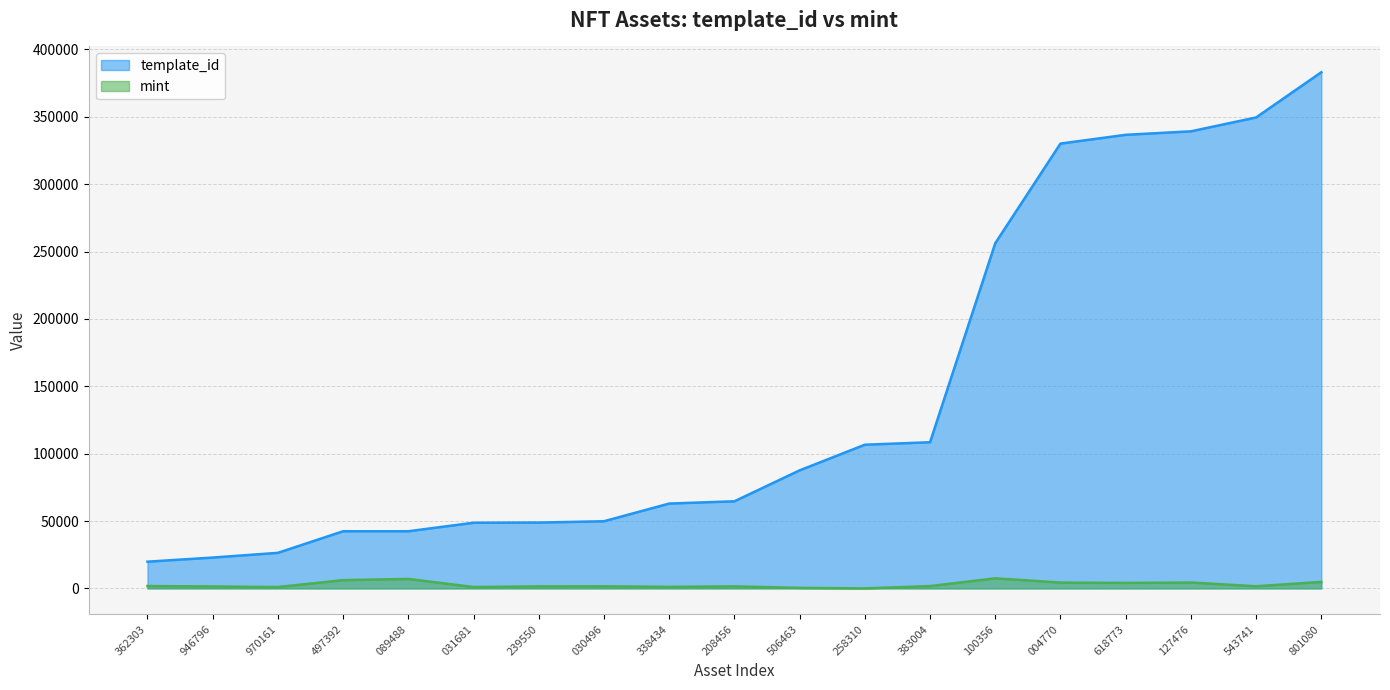

Does the chart have visible grid lines?

Yes